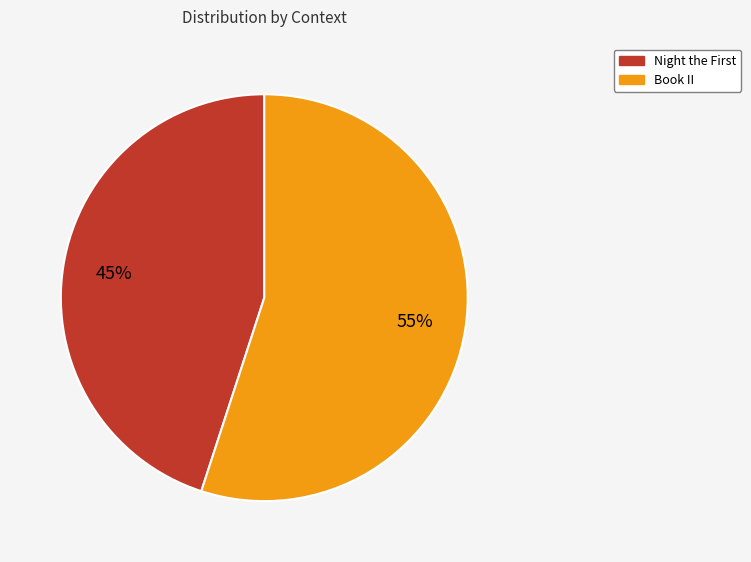

Does Book II represent more than half of the total?

Yes